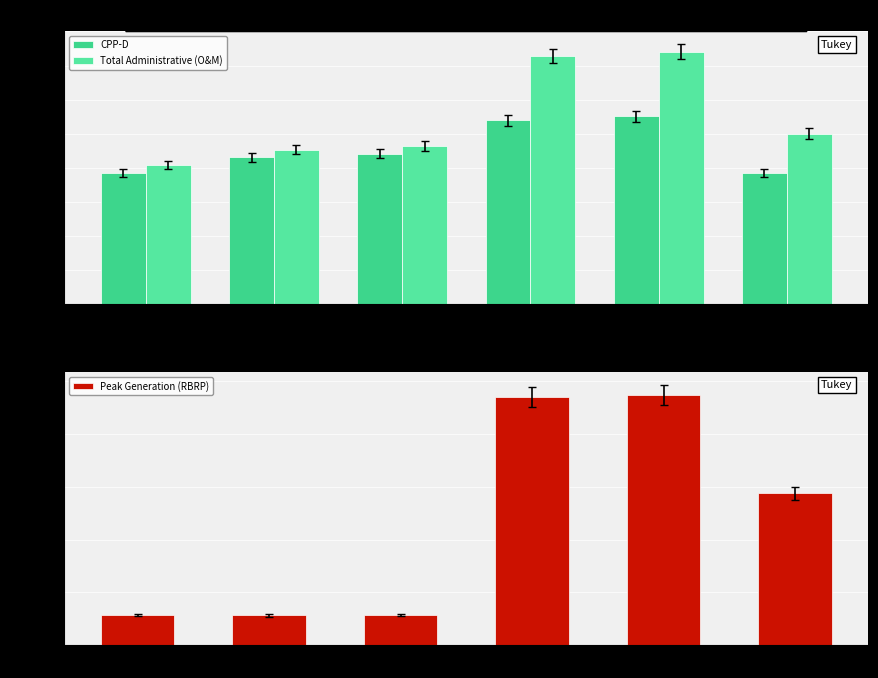

How many bars are there in each group?

3